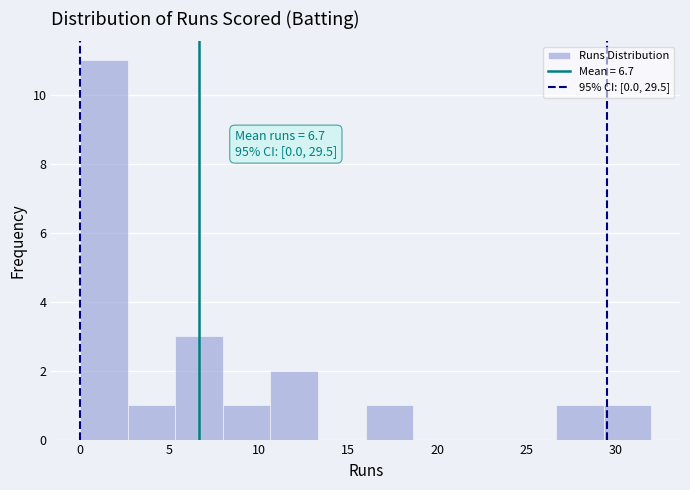

Which range on the x-axis has the tallest bar?

0.0 to 2.5